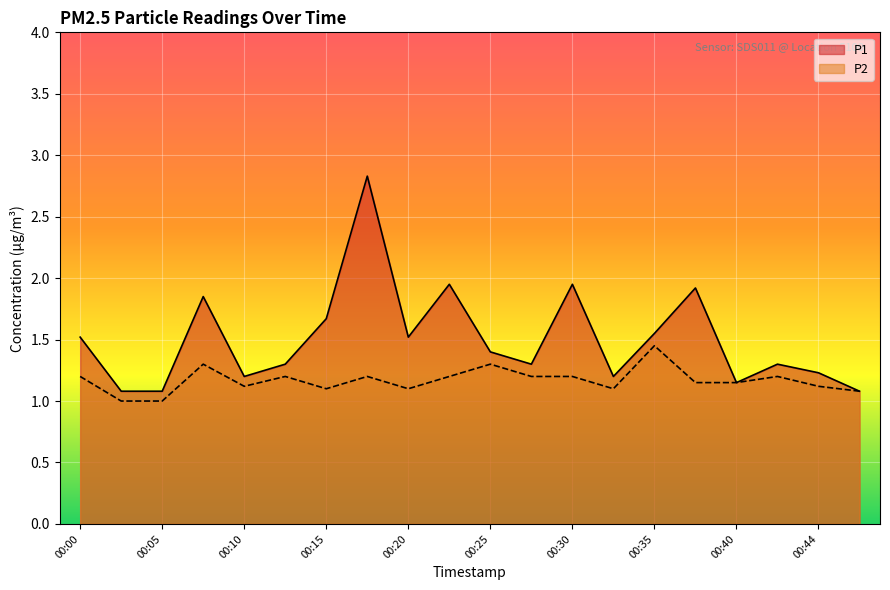

At which category does P2 reach its first local peak?

00:08